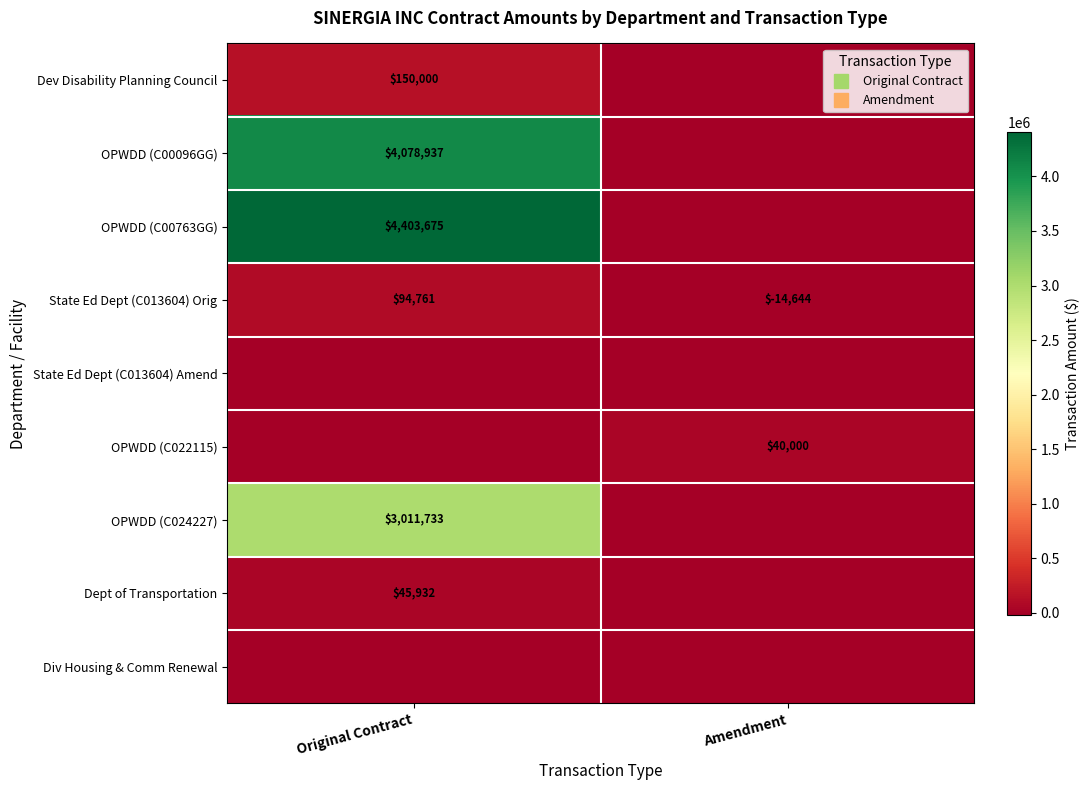

Is the value of OPWDD (C00763GG) at Amendment greater than the value of OPWDD (C022115) at Original Contract?

No